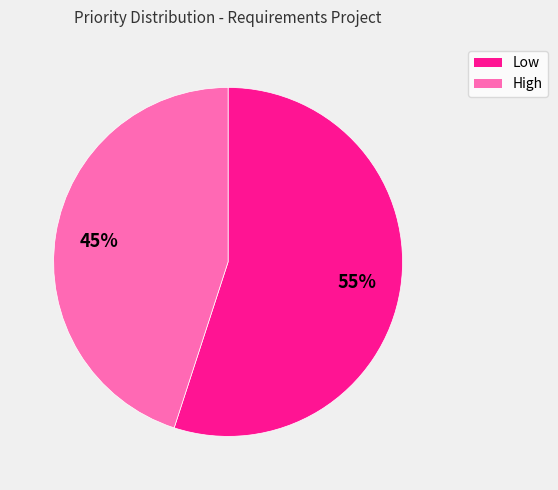

To the nearest percent, what percentage of the pie is High?

45%